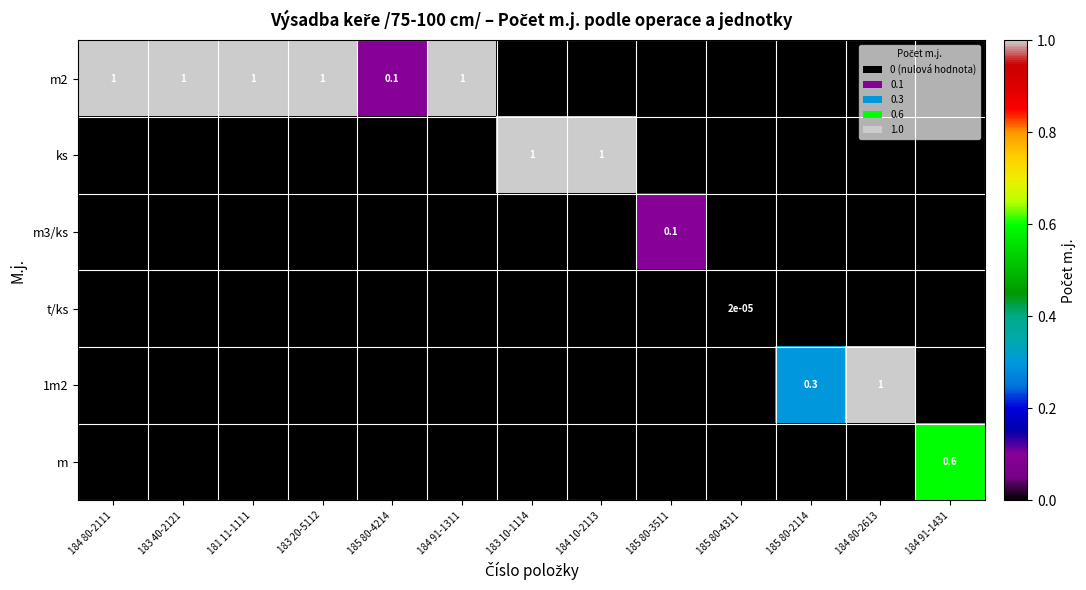

The 1m2 series shows -0.4 at 183 10-1114. True or false?

False